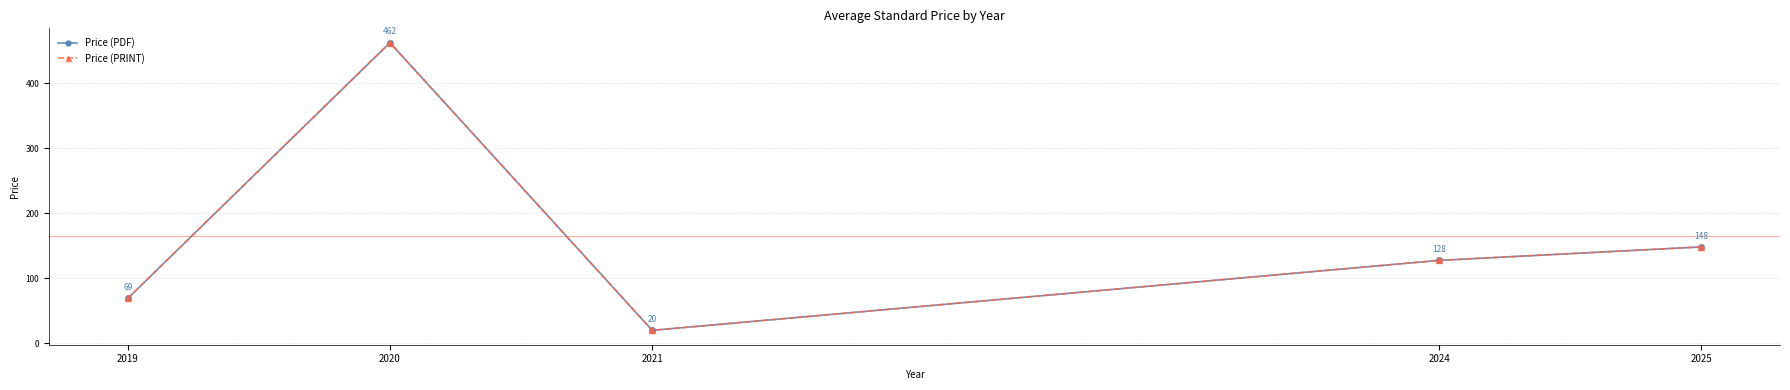

Rank the categories by Price (PDF) value from highest to lowest.

2020, 2025, 2024, 2019, 2021